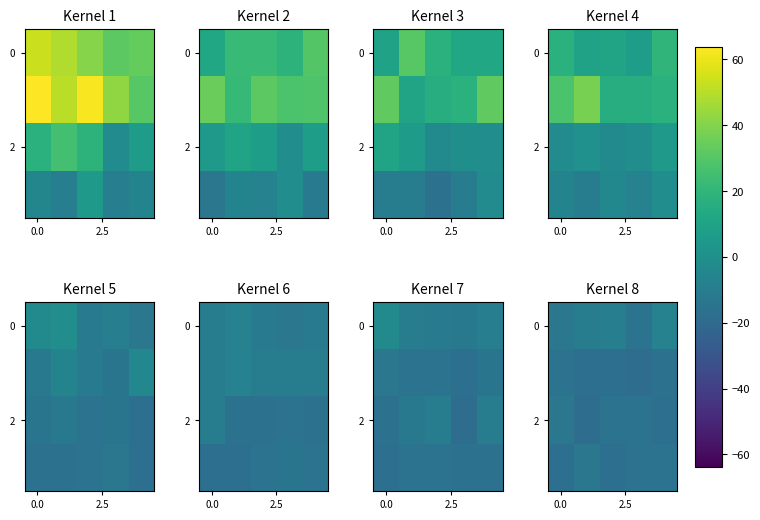

What is the total value across all series at 3?

-63.8